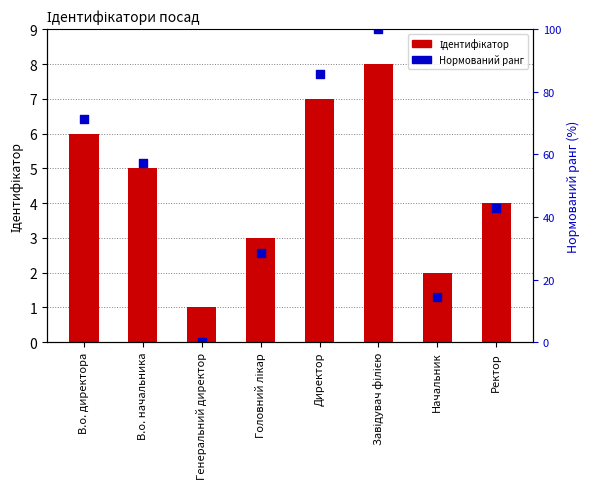

Is the value of Нормований ранг at В.о. начальника greater than the value of Ідентифікатор at В.о. начальника?

Yes